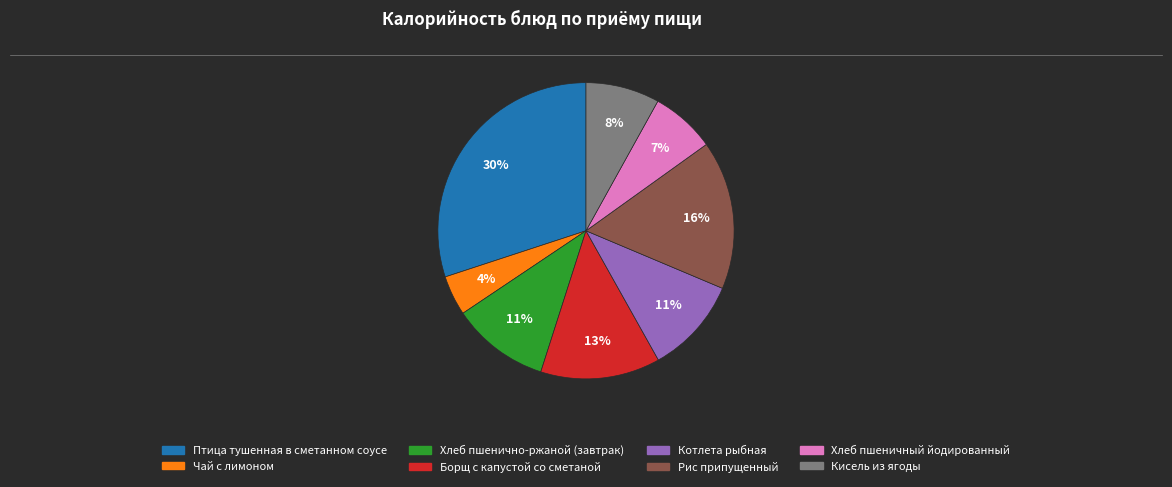

Is the sum of Котлета рыбная and Птица тушенная в сметанном соусе greater than half?

No